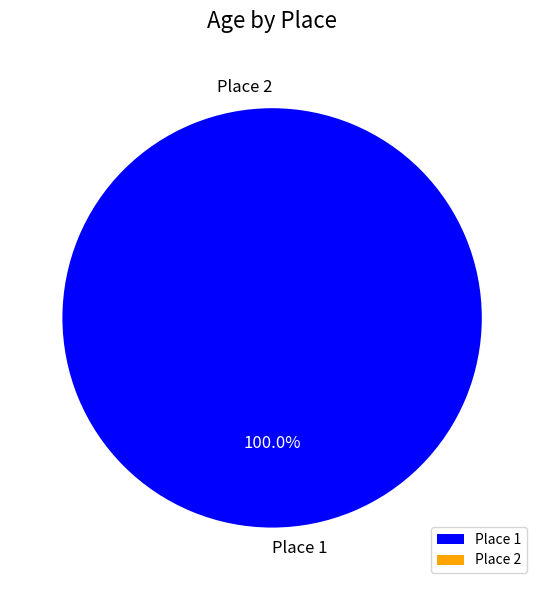

Count the number of slices in the pie.

2